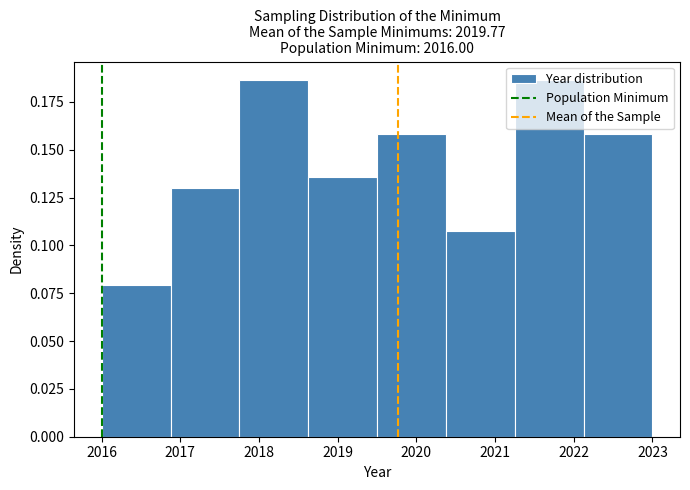

Reading left to right, transcribe this chart: for each bar, give the range it covers on the x-axis and its height. Neither the bar edges nor the heights are printed on the chart, so give them approximately, as read against the axes.

2016.0 to 2016.9: 0.080
2016.9 to 2017.8: 0.130
2017.8 to 2018.6: 0.185
2018.6 to 2019.5: 0.135
2019.5 to 2020.4: 0.160
2020.4 to 2021.3: 0.105
2021.3 to 2022.1: 0.185
2022.1 to 2023.0: 0.160